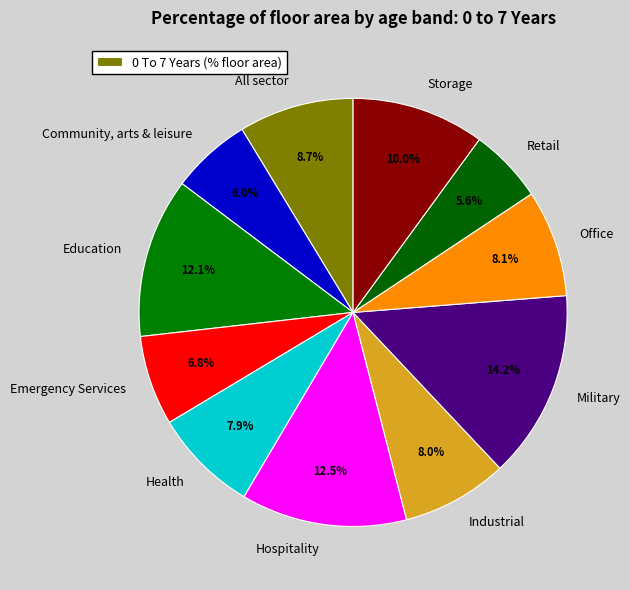

Which slice is the largest?

Military